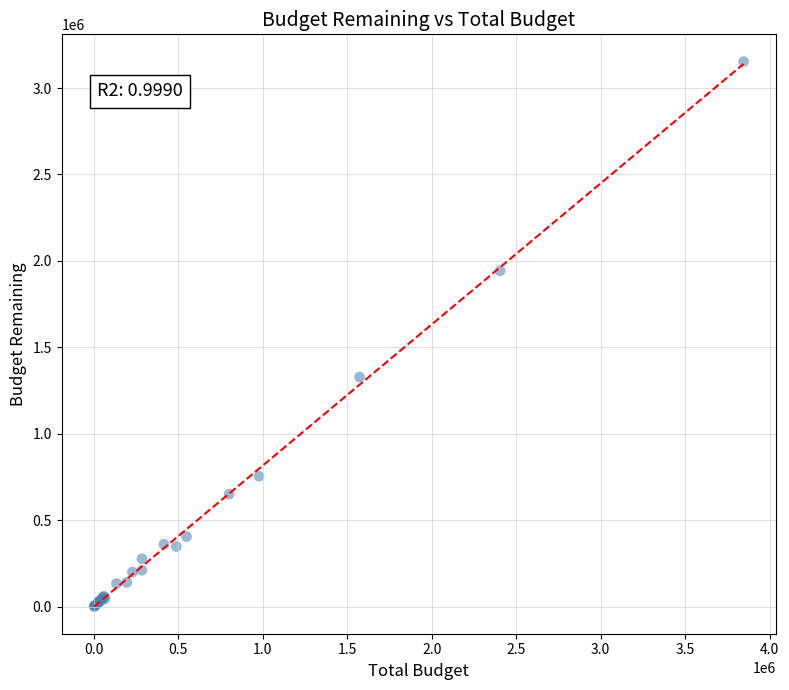

What Y value in the scatter plot is closest to 1576841?

1327912